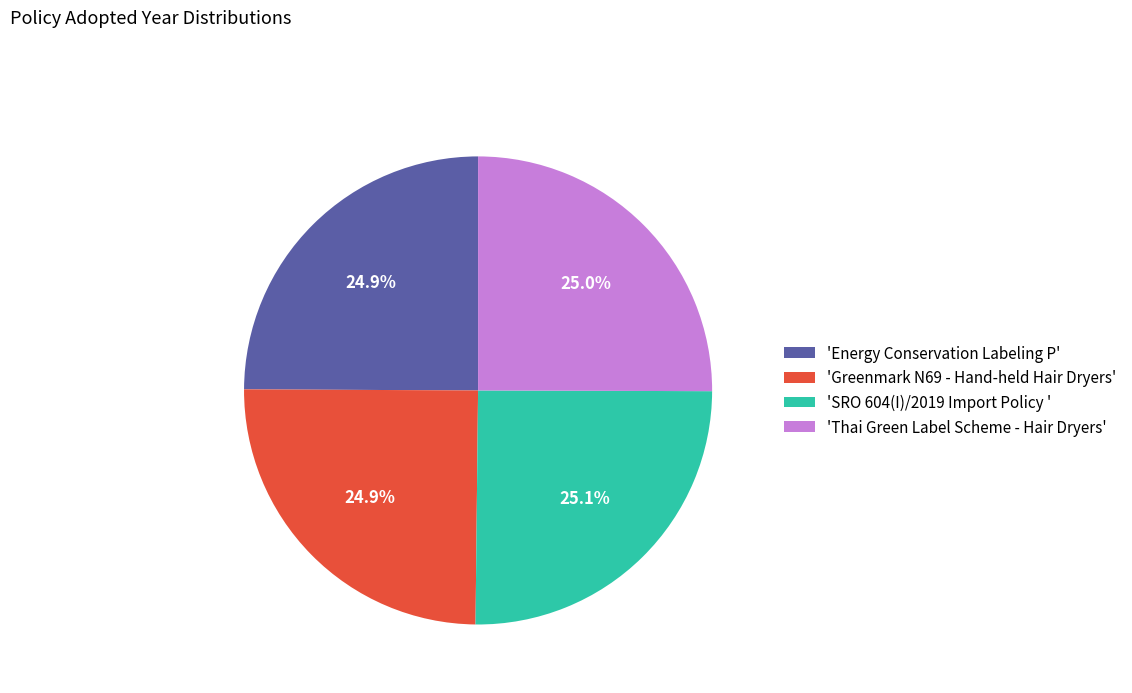

What is the ratio of the value at 'Greenmark N69 - Hand-held Hair Dryers' to the value at 'SRO 604(I)/2019 Import Policy '?

1.0